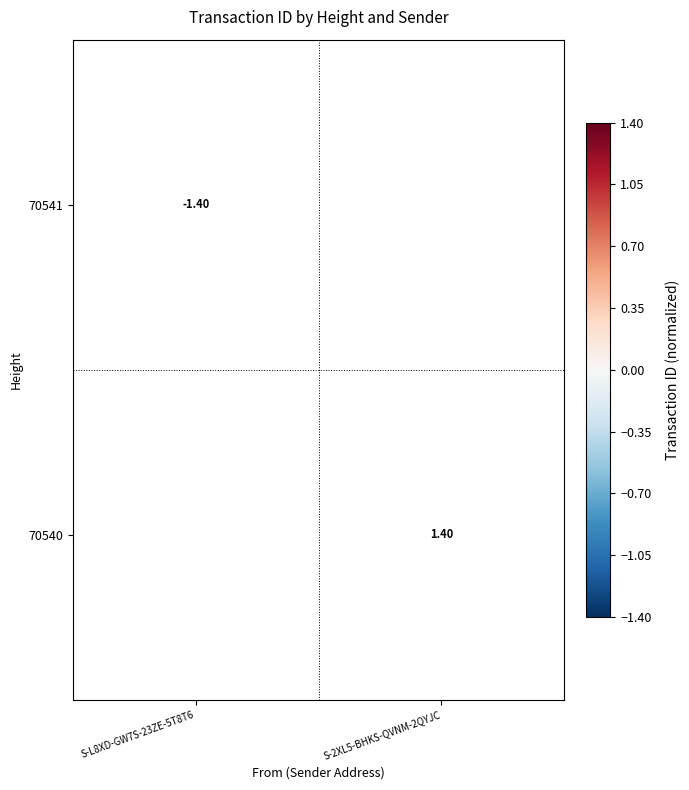

What is the minimum value shown in the chart?

-1.4